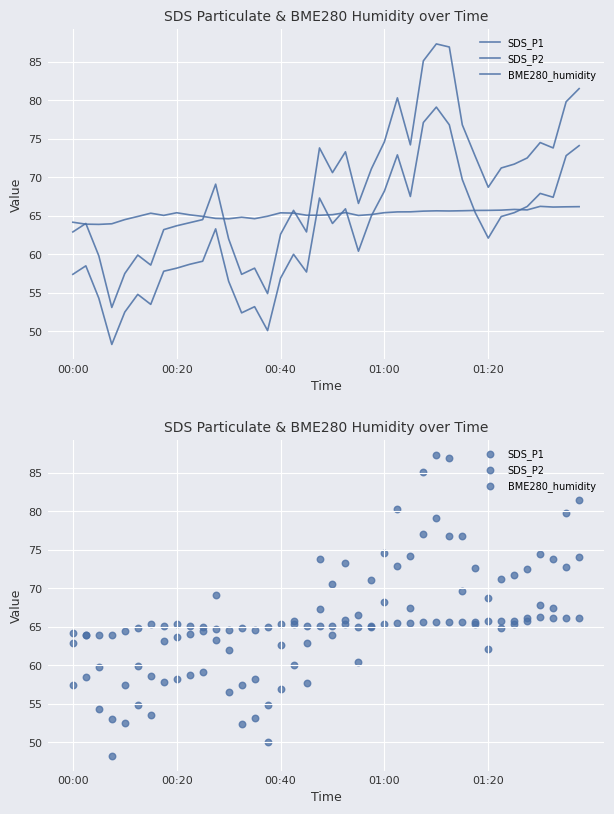

What is the total value across all series at 01:00?

208.2